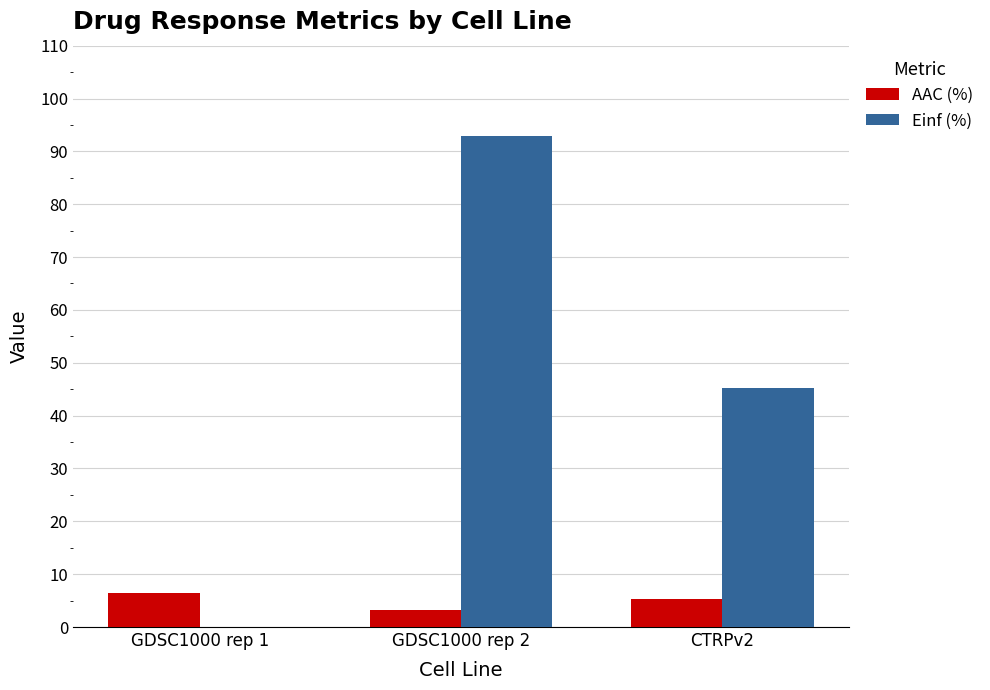

Is the value of AAC (%) at GDSC1000 rep 2 greater than the value of Einf (%) at CTRPv2?

No